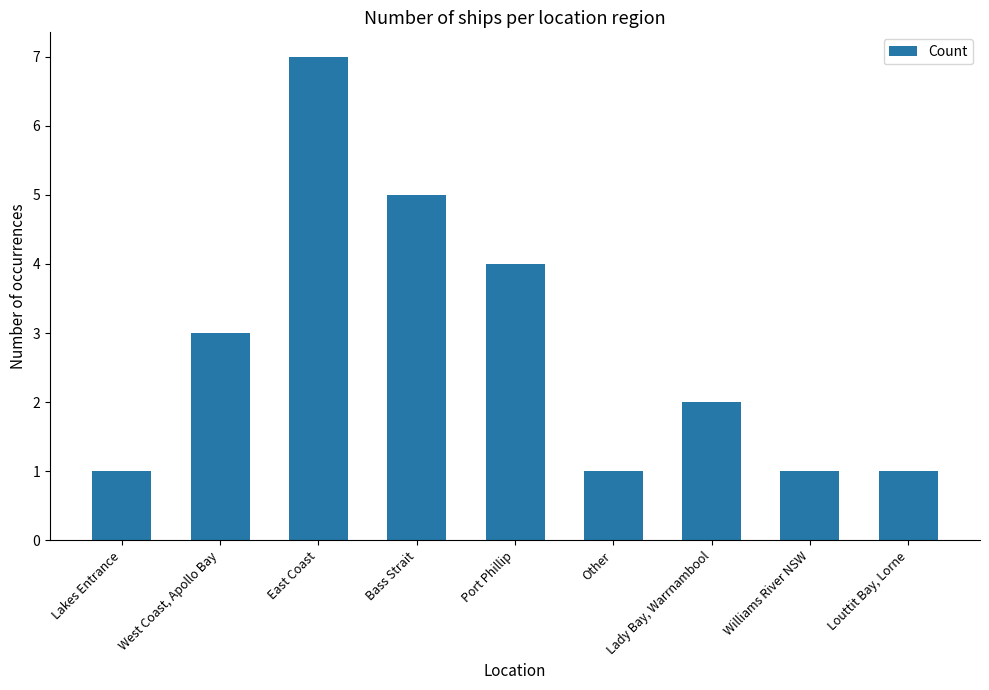

How many values are below 2?

4